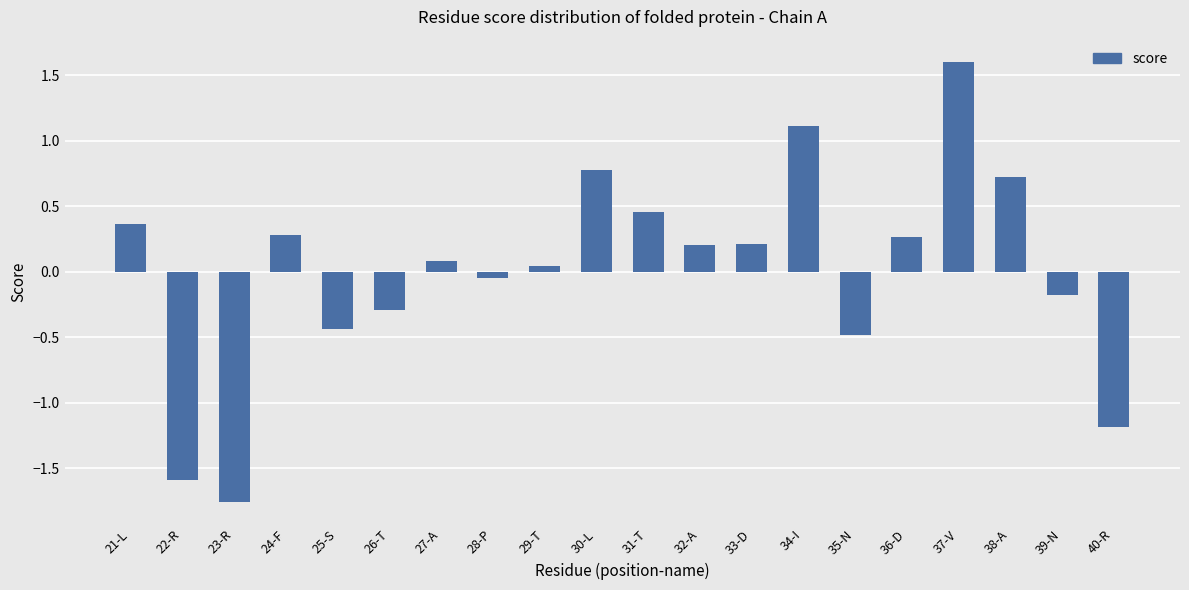

How many bars are there in total?

20